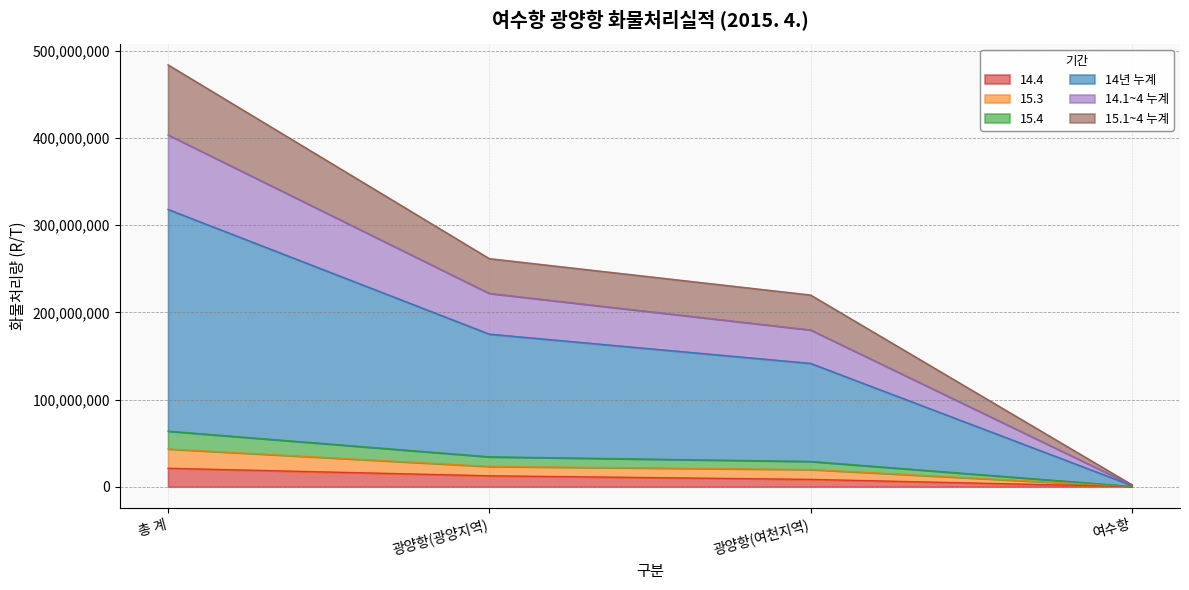

True or false: 15.4 has more than 1 interior local peaks.

False